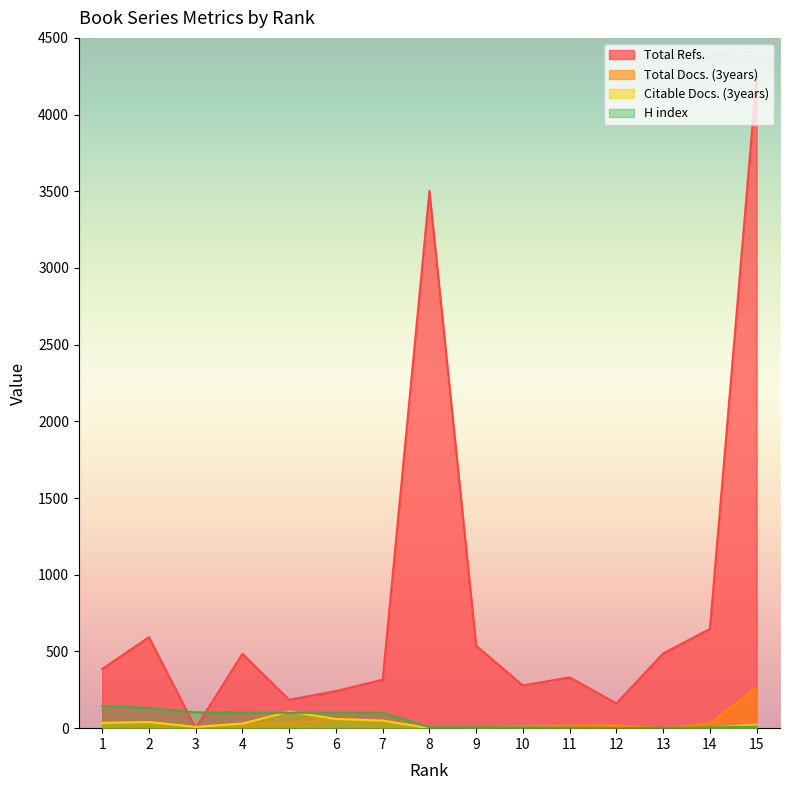

What is the sum of all H index values?

819